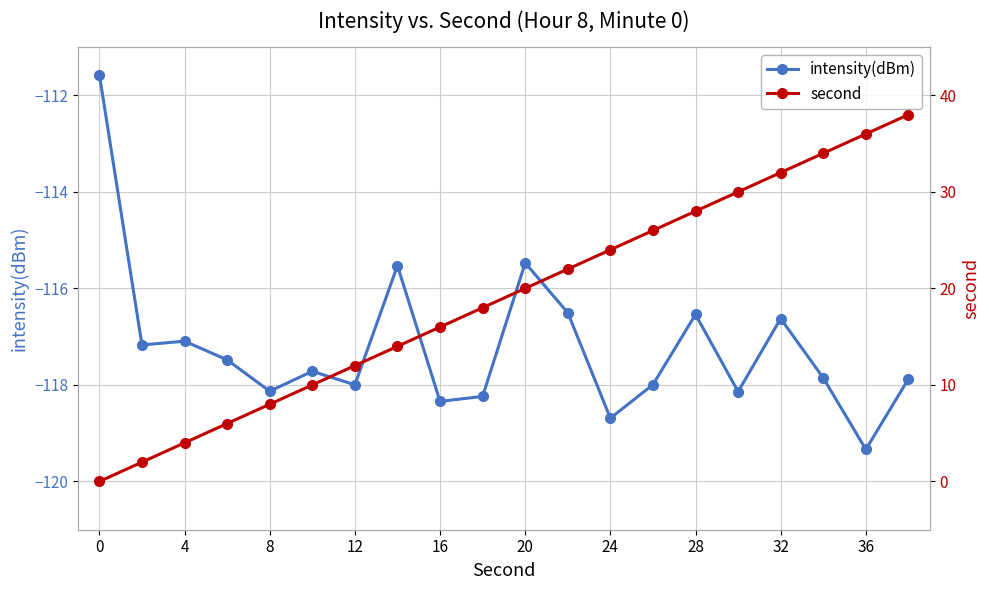

The intensity(dBm) series shows -118.1 at 8. True or false?

True